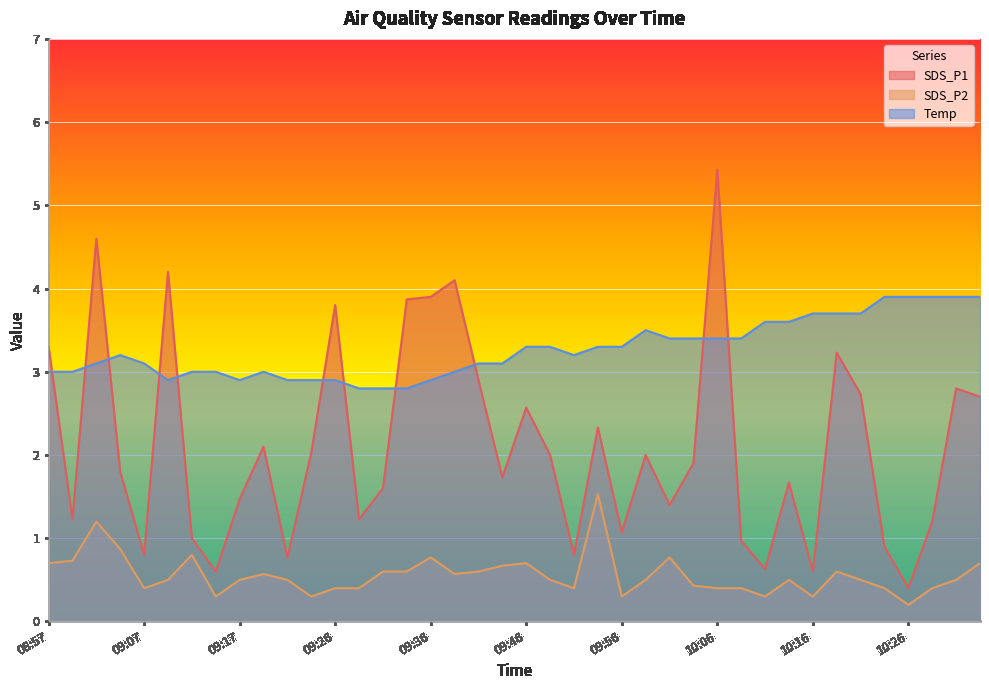

The value of SDS_P1 at 10:23 is 1.2. True or false?

False